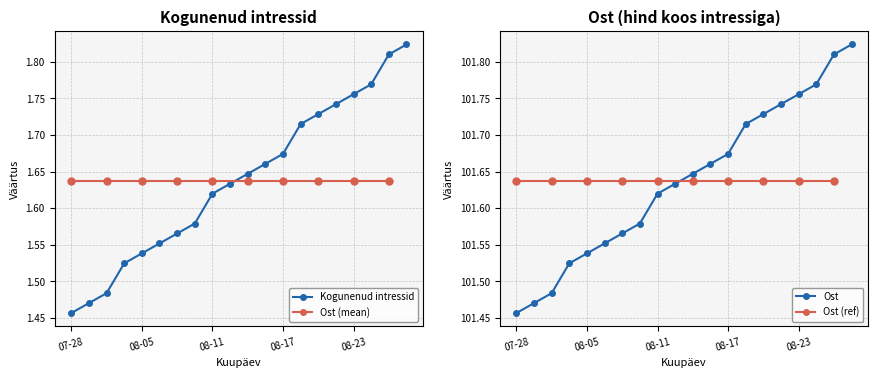

Where is Kogunenud intressid nearest to the value 1?

07-28